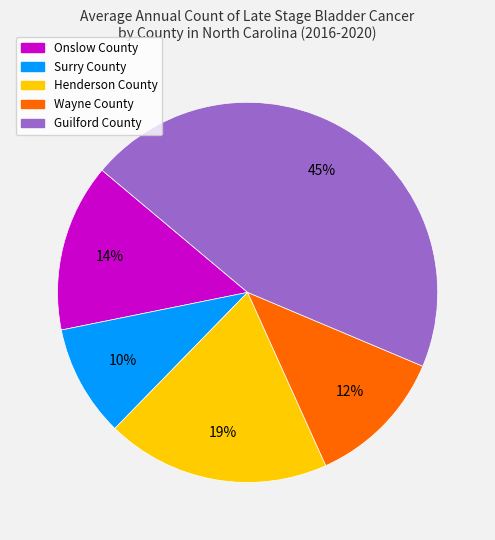

Is the sum of Henderson County and Surry County greater than half?

No